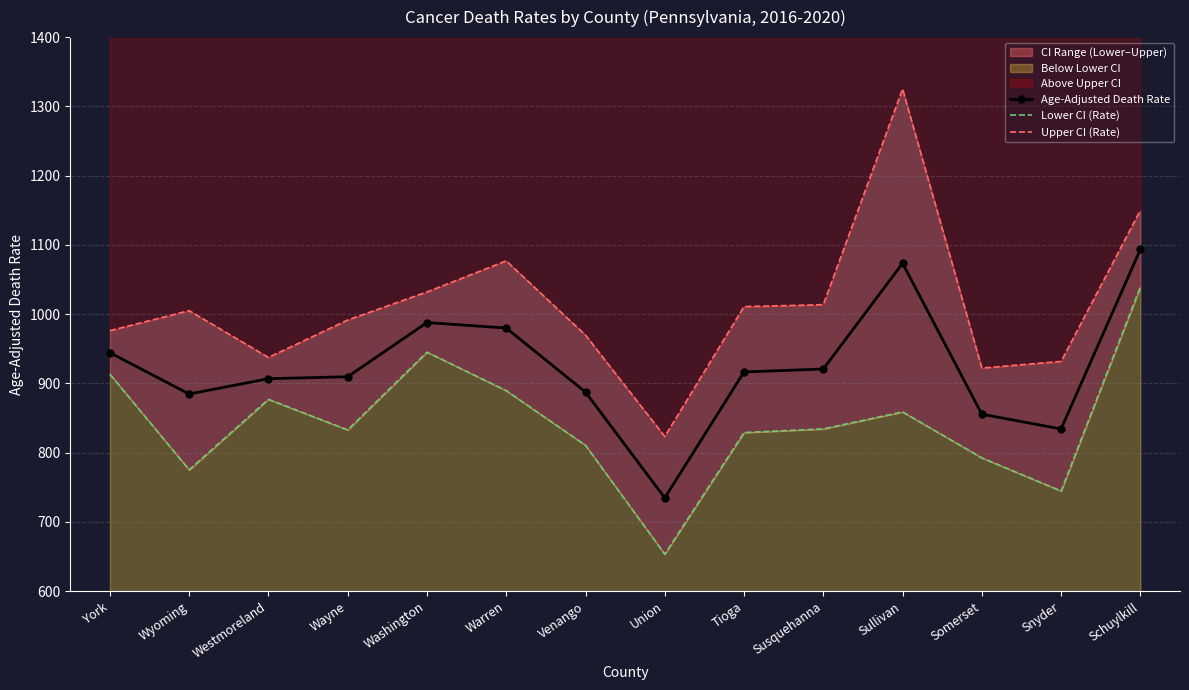

What is the maximum value for Age-Adjusted Death Rate?

1093.6